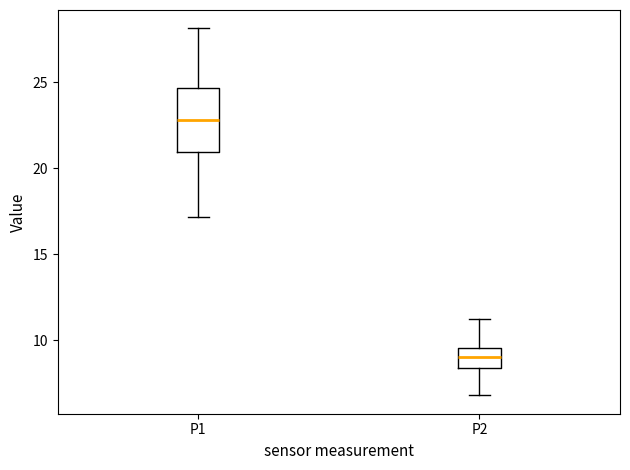

Which box is the tallest, from its lower edge to its upper edge?

P1